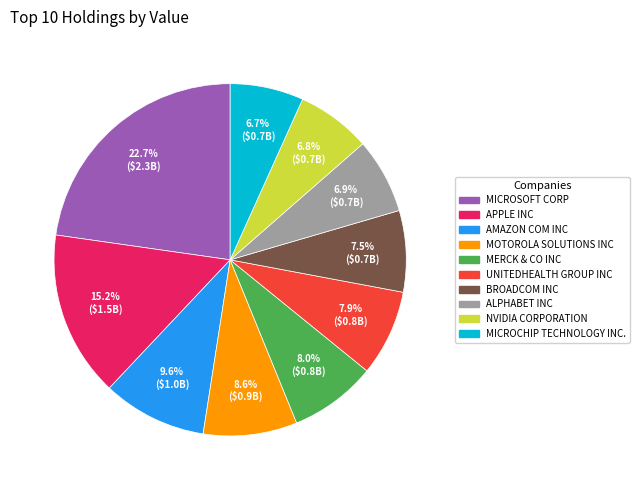

How much of the chart is everything except MOTOROLA SOLUTIONS INC?

91.4%